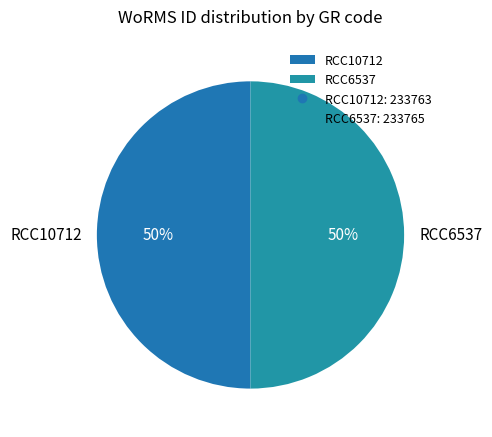

Approximately how many times larger is the value at RCC10712 compared to RCC6537?

1.0